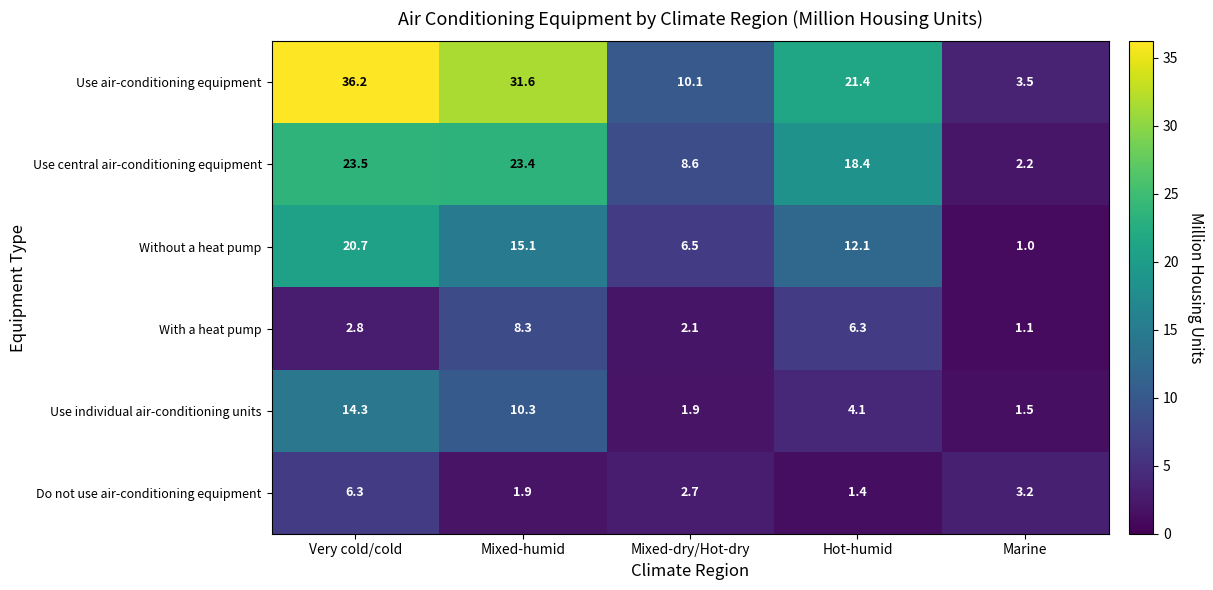

At how many categories does at least one series exceed 18?

3